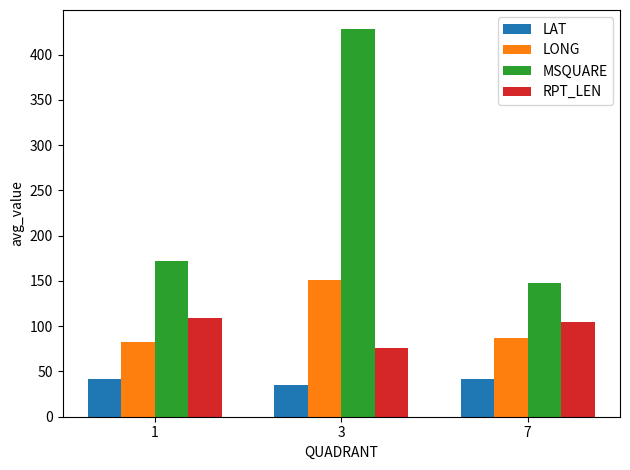

Is the value of RPT_LEN at 3 greater than the value of LONG at 7?

No